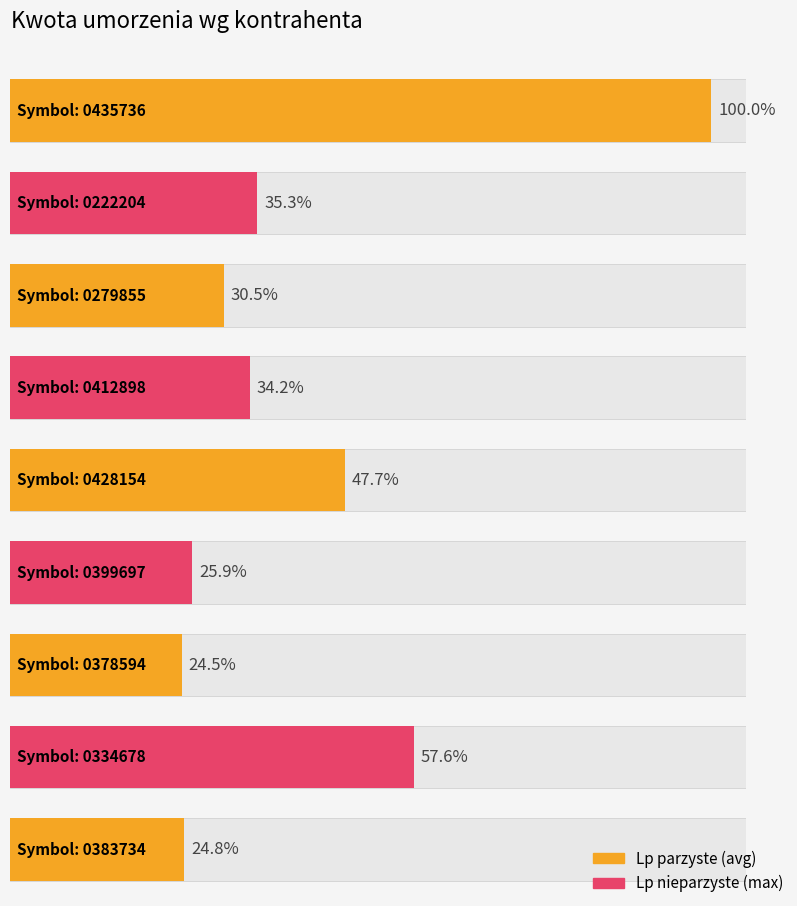

How many values are below 7697?

4